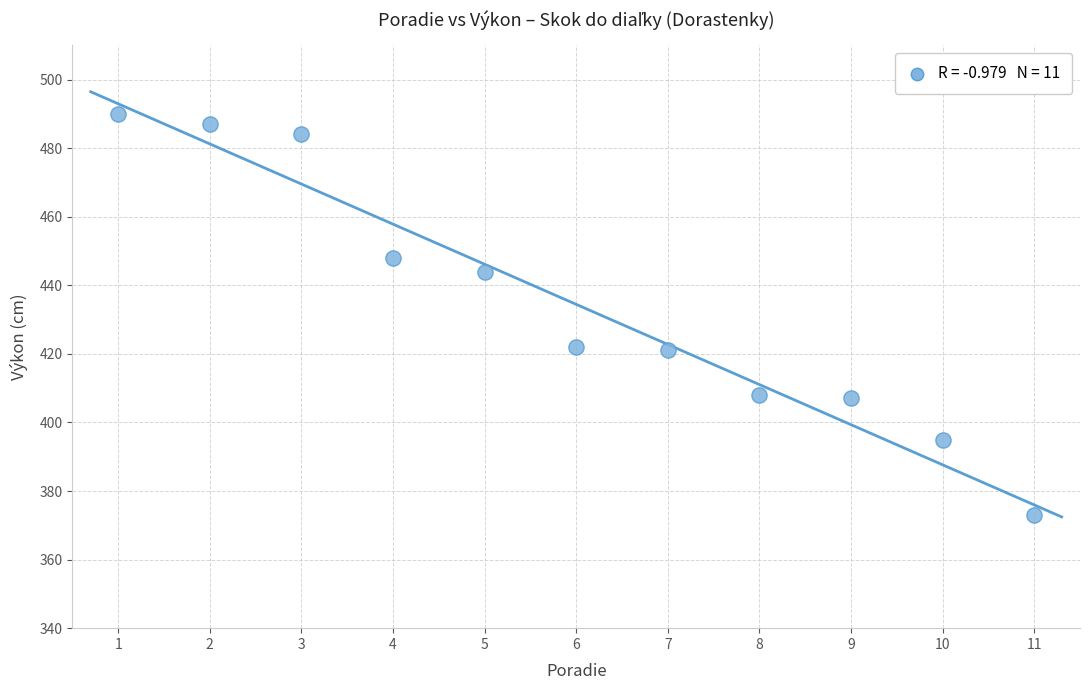

What is the range of Y values (max minus min)?

117